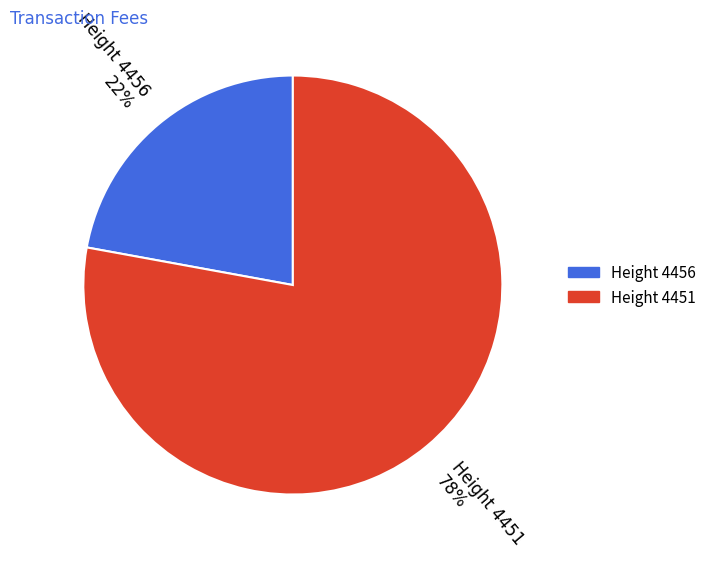

Combined, do Height 4451 78% and Height 4456 22% account for over 50%?

Yes